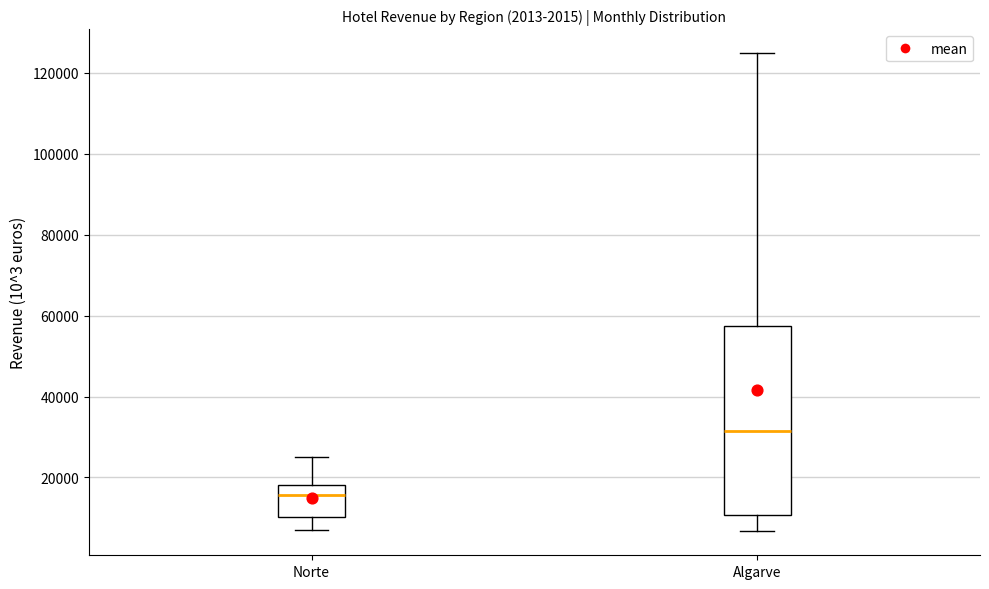

Comparing the boxes themselves (not the whiskers), which one is the tallest?

Algarve